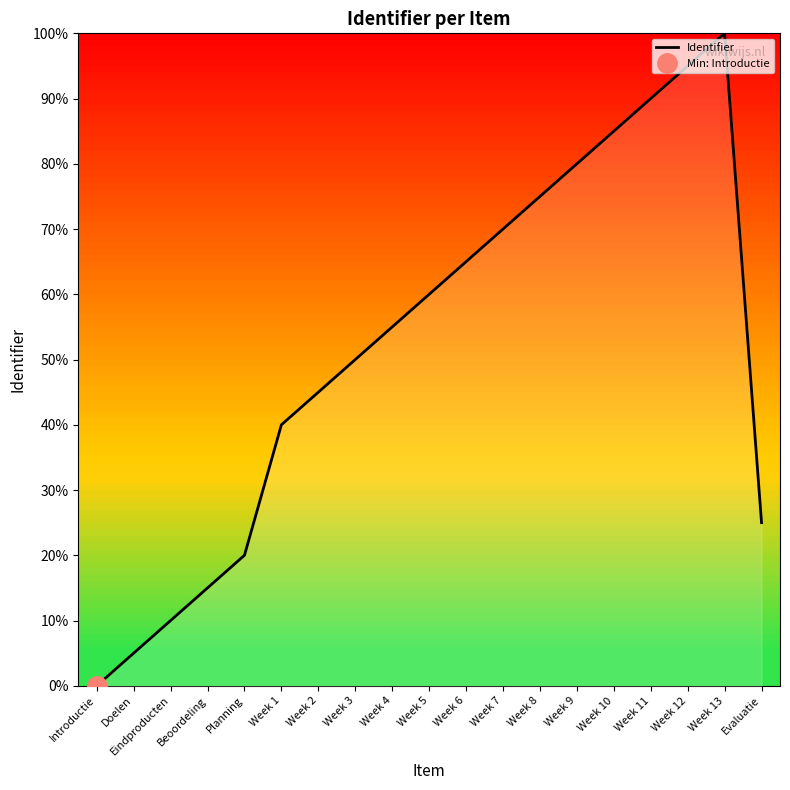

How many series are shown in this chart?

1